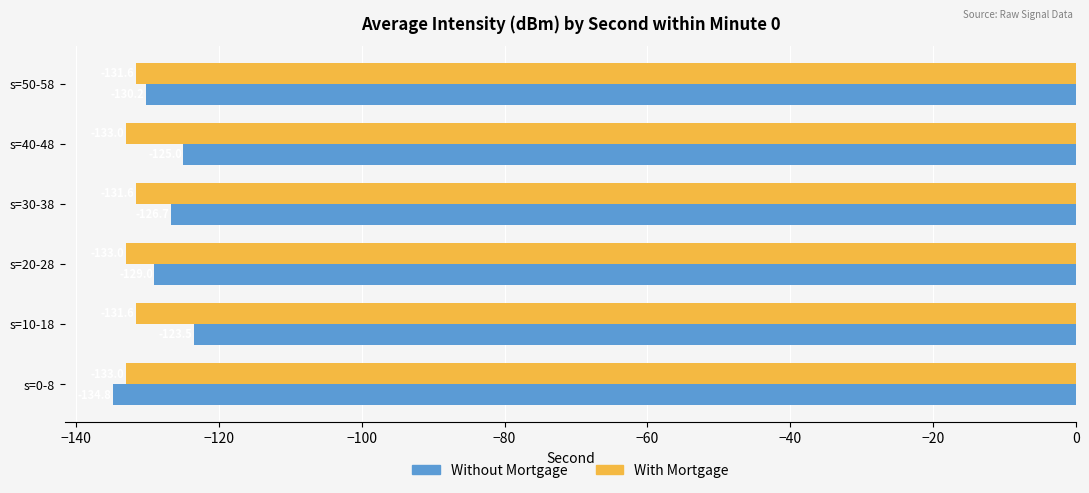

Which series has the widest spread of values?

Without Mortgage